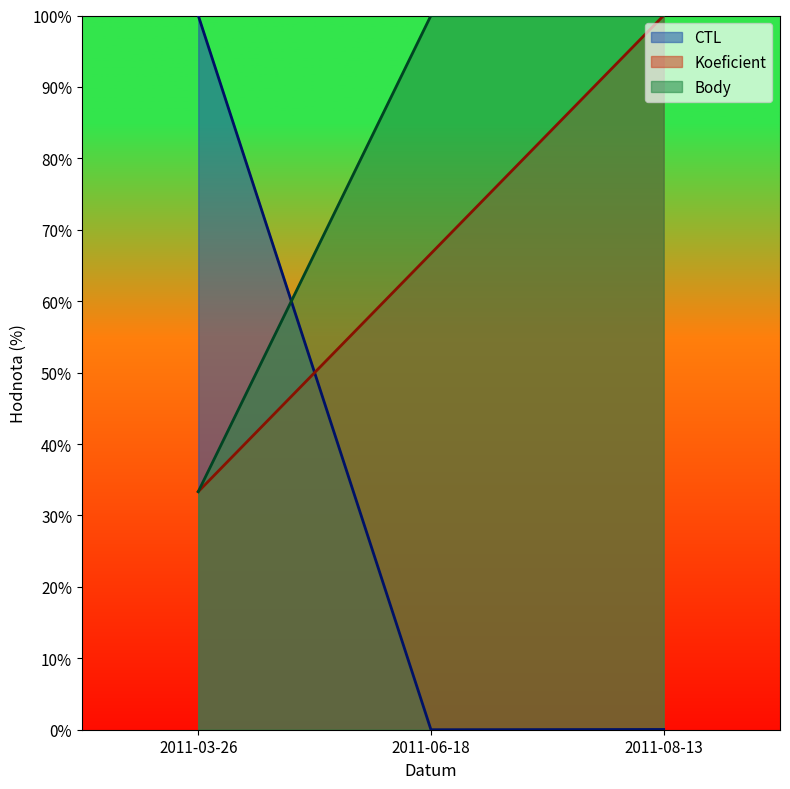

Reading right to left, list all the values displayed in this chart.

CTL: 2011-08-13=0.0	2011-06-18=0.0	2011-03-26=100.0
Koeficient: 2011-08-13=100.0	2011-06-18=66.7	2011-03-26=33.3
Body: 2011-08-13=100.0	2011-06-18=100.0	2011-03-26=33.3